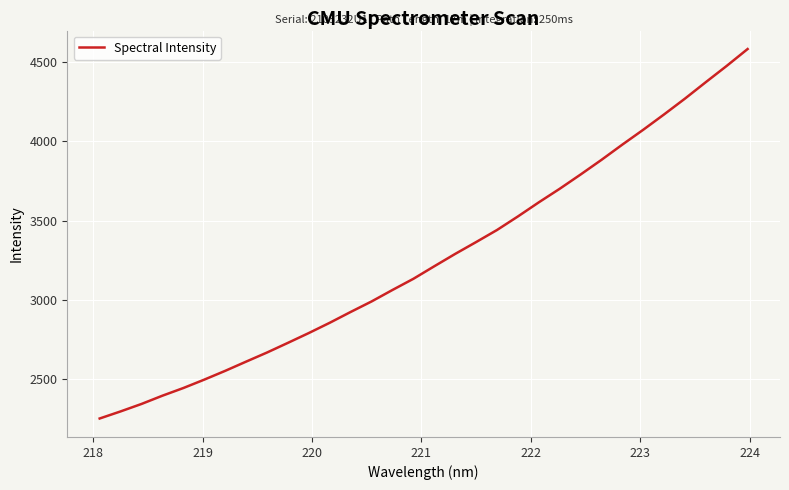

What is the difference between the maximum and minimum values?

2331.6